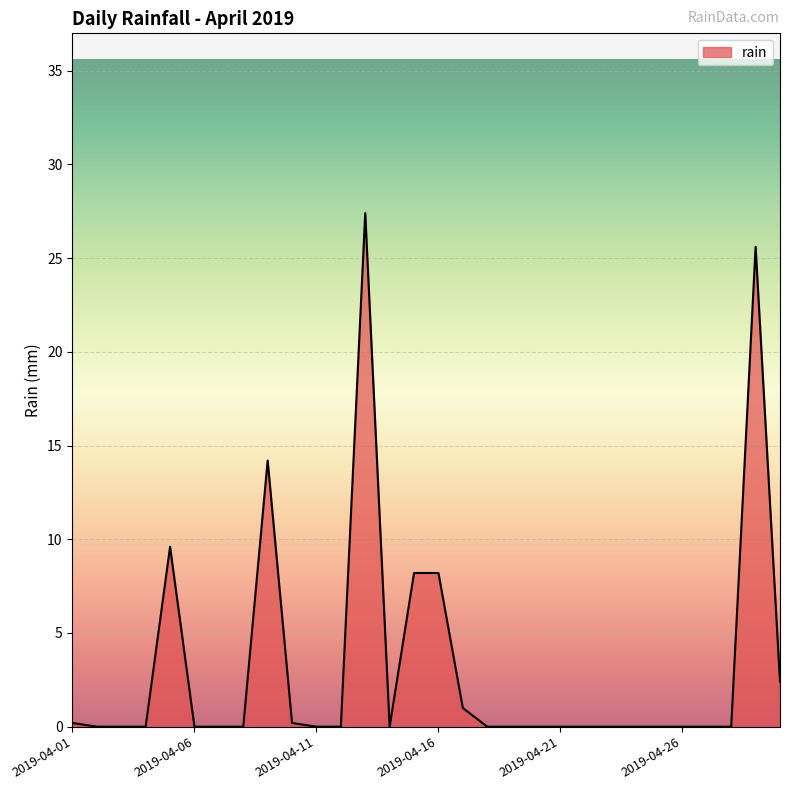

What is the difference between the maximum and minimum values?

27.4